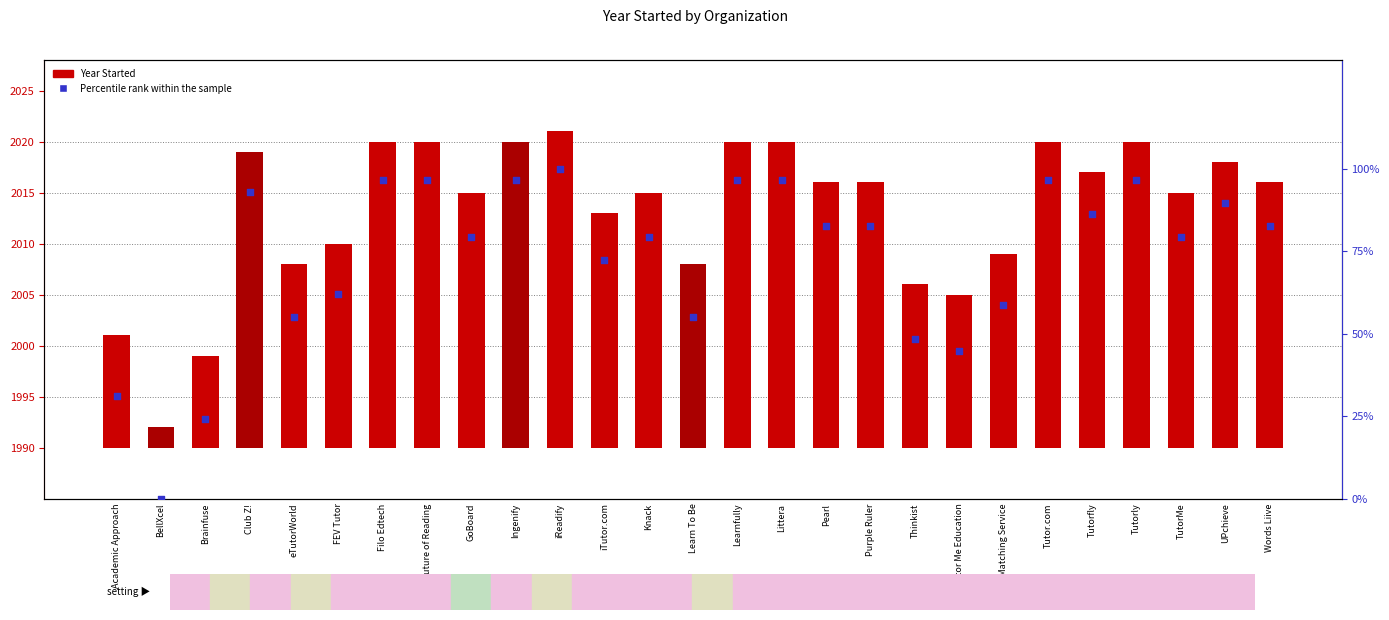

At which category is the sum across all series the highest?

iReadify